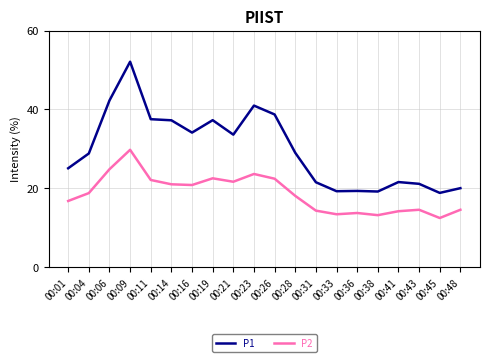

Count the number of data series in this chart.

2